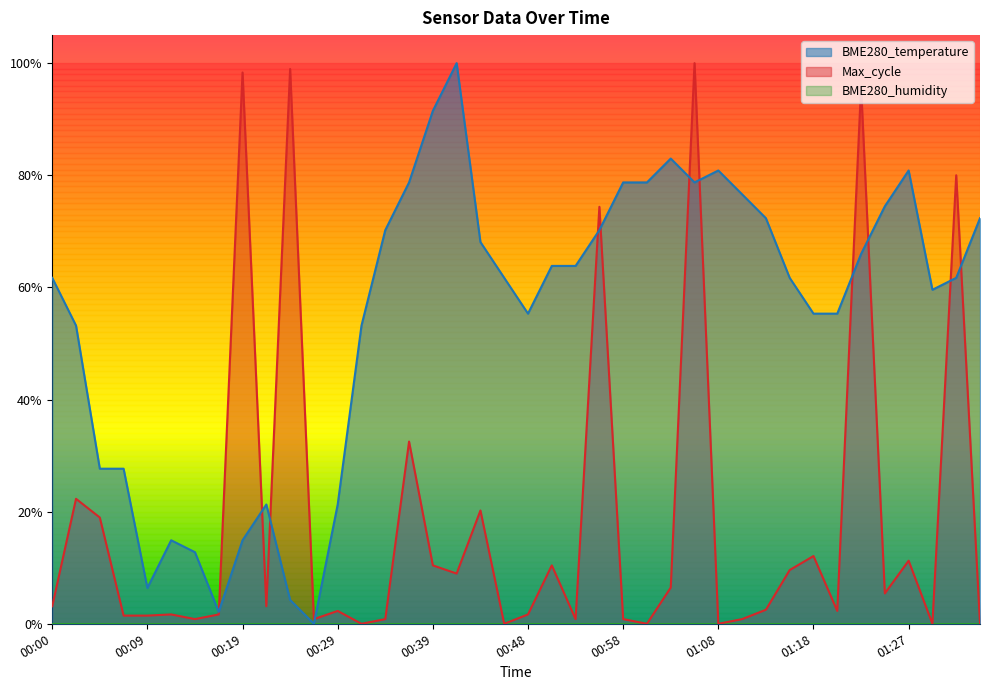

List the labels in order of Max_cycle value, smallest first.

00:31, 00:46, 01:01, 01:08, 01:30, 01:35, 00:14, 00:27, 00:34, 00:53, 00:58, 01:10, 00:07, 00:09, 00:12, 00:17, 00:48, 00:29, 01:20, 01:13, 00:00, 00:22, 01:25, 01:03, 00:41, 01:15, 00:39, 00:51, 01:27, 01:18, 00:05, 00:44, 00:02, 00:36, 00:56, 01:32, 01:22, 00:19, 00:24, 01:05